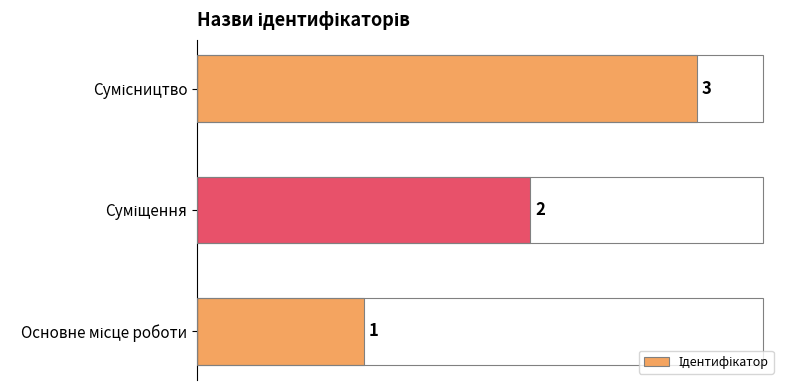

What is the maximum value shown in the chart?

3